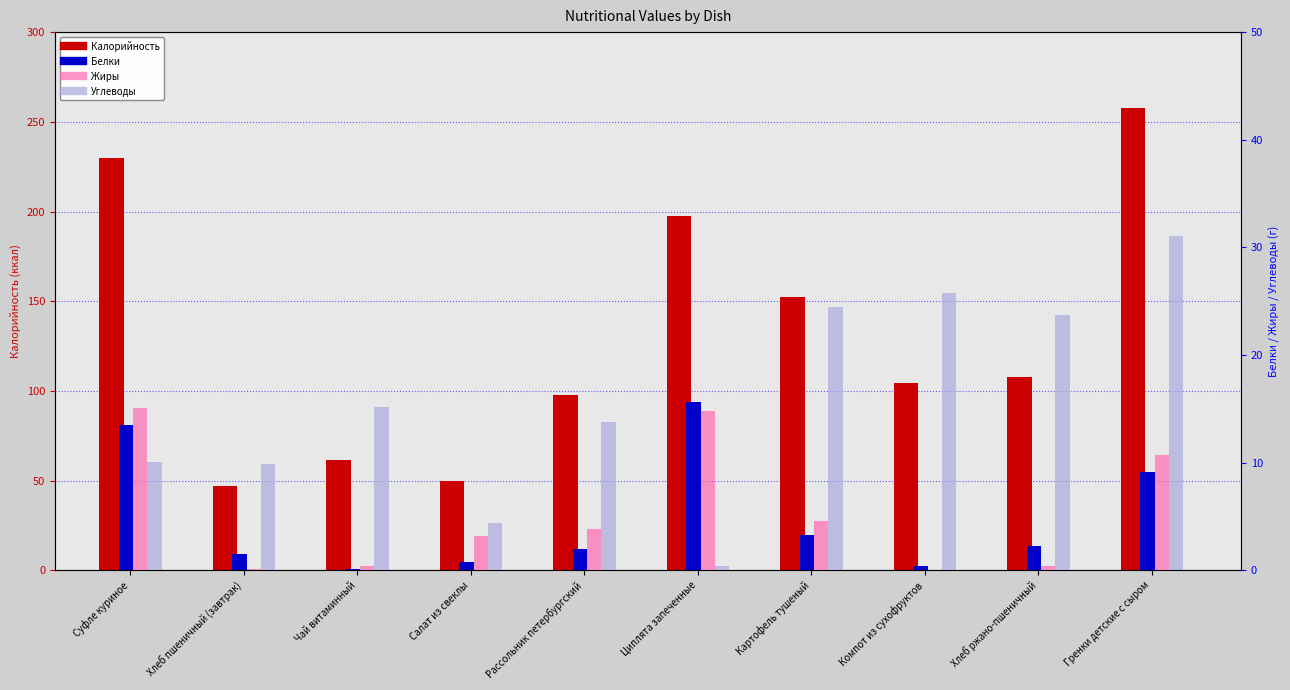

Reading left to right, list all the values displayed in this chart.

Калорийность: Суфле куриное=229.7	Хлеб пшеничный (завтрак)=46.9	Чай витаминный=61.4	Салат из свеклы=49.6	Рассольник петербургский=97.5	Циплята запеченные=197.4	Картофель тушеный=152.1	Компот из сухофруктов=104.4	Хлеб ржано-пшеничный=108.0	Гренки детские с сыром=257.5
Белки: Суфле куриное=13.5	Хлеб пшеничный (завтрак)=1.5	Чай витаминный=0.1	Салат из свеклы=0.8	Рассольник петербургский=2.0	Циплята запеченные=15.6	Картофель тушеный=3.3	Компот из сухофруктов=0.4	Хлеб ржано-пшеничный=2.2	Гренки детские с сыром=9.1
Жиры: Суфле куриное=15.1	Хлеб пшеничный (завтрак)=0.2	Чай витаминный=0.4	Салат из свеклы=3.2	Рассольник петербургский=3.8	Циплята запеченные=14.8	Картофель тушеный=4.6	Компот из сухофруктов=0.0	Хлеб ржано-пшеничный=0.4	Гренки детские с сыром=10.7
Углеводы: Суфле куриное=10.1	Хлеб пшеничный (завтрак)=9.8	Чай витаминный=15.1	Салат из свеклы=4.4	Рассольник петербургский=13.8	Циплята запеченные=0.4	Картофель тушеный=24.4	Компот из сухофруктов=25.7	Хлеб ржано-пшеничный=23.8	Гренки детские с сыром=31.1